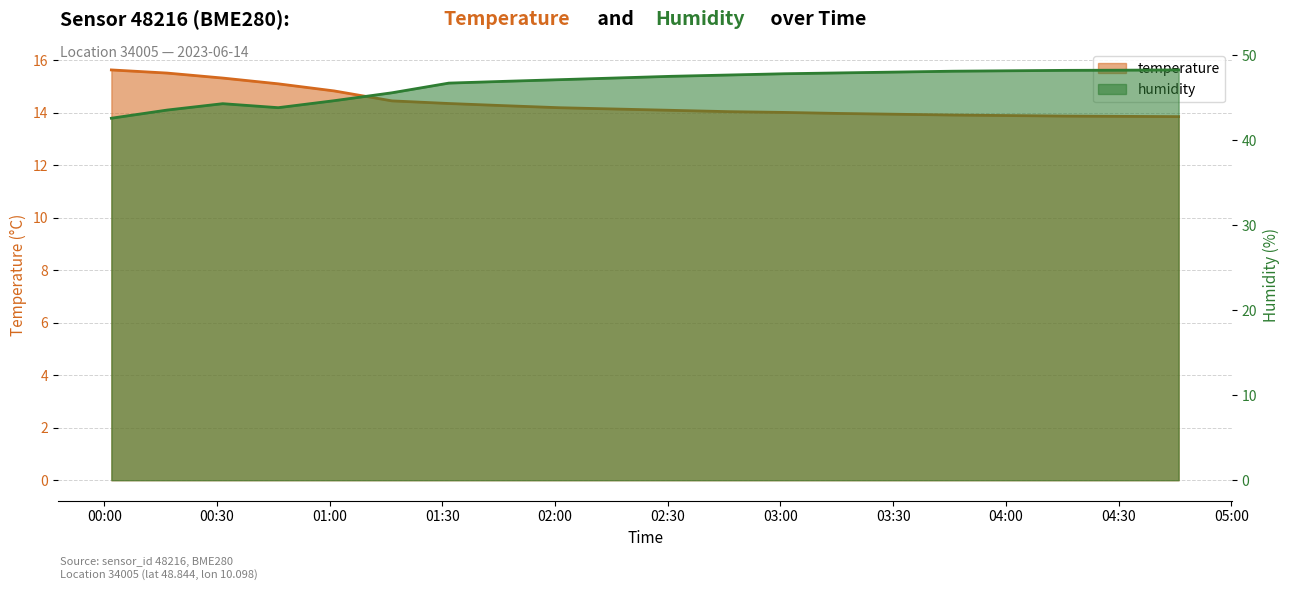

Reading left to right, list all the values displayed in this chart.

temperature: 2023-06-14T00:01:53=15.6	2023-06-14T00:16:44=15.5	2023-06-14T00:31:32=15.3	2023-06-14T00:46:18=15.1	2023-06-14T01:01:10=14.8	2023-06-14T01:16:34=14.5	2023-06-14T01:31:43=14.4	2023-06-14T01:46:00=14.3	2023-06-14T02:01:00=14.2	2023-06-14T02:16:00=14.2	2023-06-14T02:31:00=14.1	2023-06-14T02:46:00=14.1	2023-06-14T03:01:00=14.0	2023-06-14T03:16:00=14.0	2023-06-14T03:31:00=13.9	2023-06-14T03:46:00=13.9	2023-06-14T04:01:00=13.9	2023-06-14T04:16:00=13.9	2023-06-14T04:31:00=13.9	2023-06-14T04:46:00=13.9
humidity: 2023-06-14T00:01:53=42.6	2023-06-14T00:16:44=43.5	2023-06-14T00:31:32=44.3	2023-06-14T00:46:18=43.8	2023-06-14T01:01:10=44.6	2023-06-14T01:16:34=45.6	2023-06-14T01:31:43=46.7	2023-06-14T01:46:00=46.9	2023-06-14T02:01:00=47.1	2023-06-14T02:16:00=47.3	2023-06-14T02:31:00=47.5	2023-06-14T02:46:00=47.6	2023-06-14T03:01:00=47.8	2023-06-14T03:16:00=47.9	2023-06-14T03:31:00=48.0	2023-06-14T03:46:00=48.1	2023-06-14T04:01:00=48.1	2023-06-14T04:16:00=48.2	2023-06-14T04:31:00=48.2	2023-06-14T04:46:00=48.2